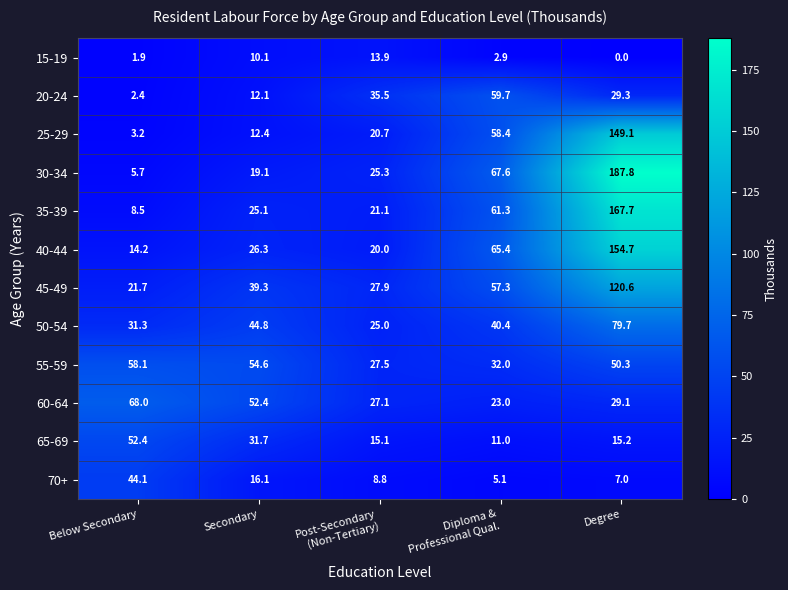

What is the greatest value displayed?

187.8